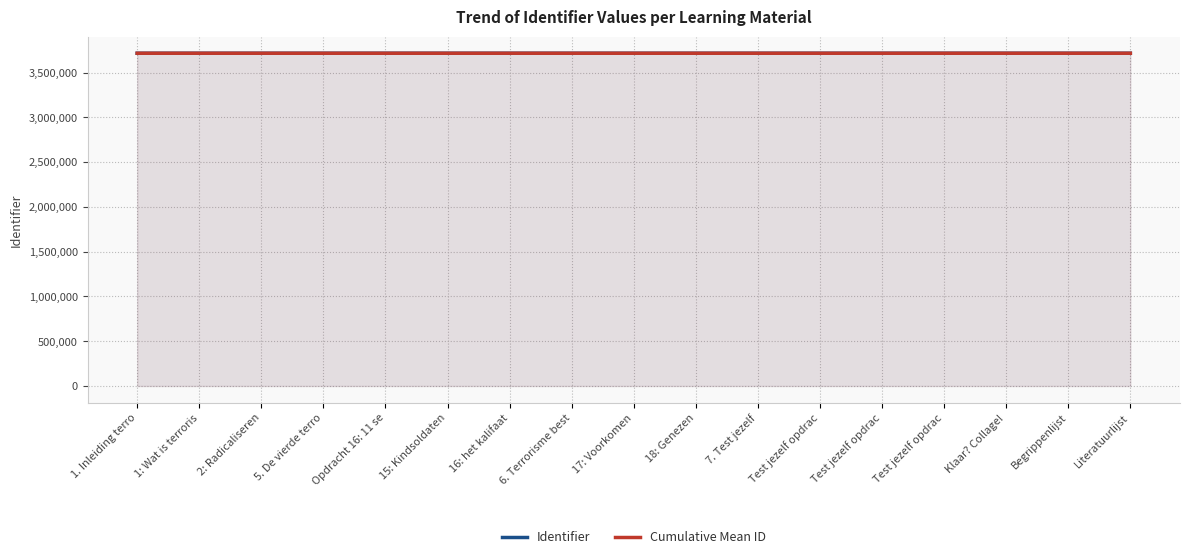

True or false: Cumulative Mean ID and Identifier cross at least once.

False